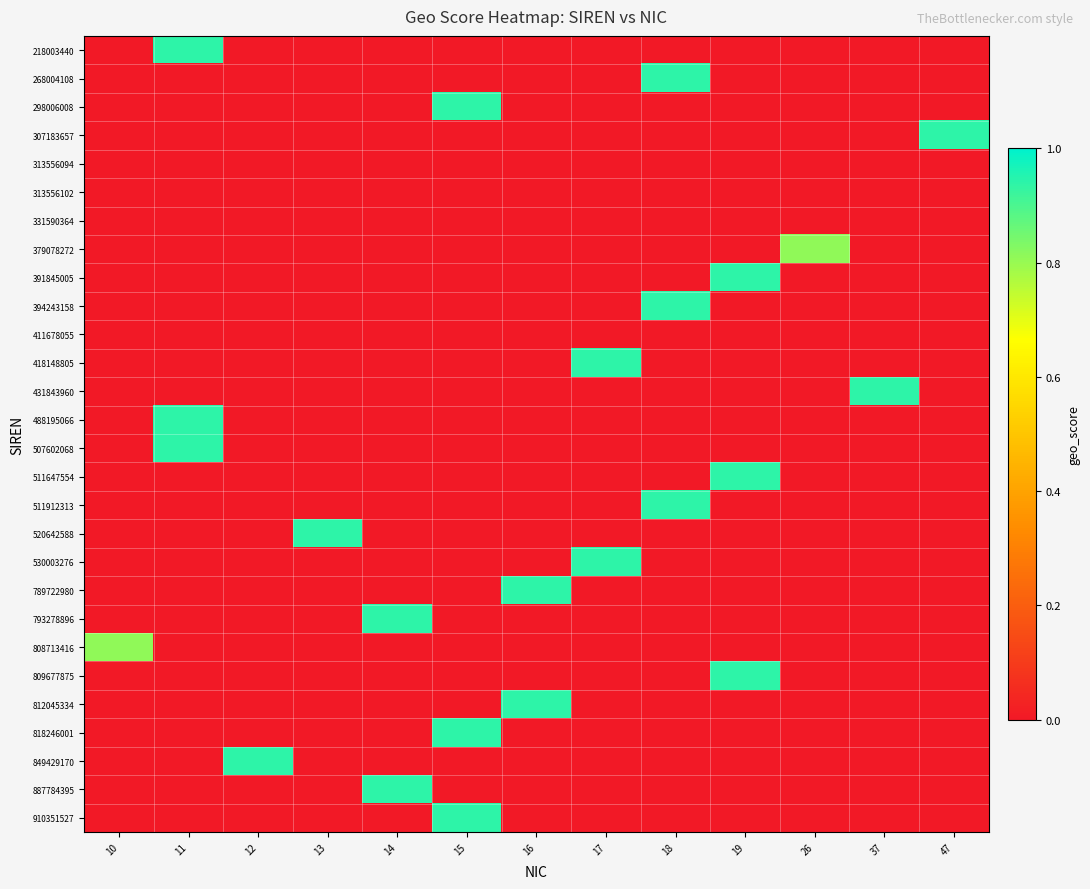

Rank the series by their maximum value, from lowest to highest.

313556094, 313556102, 331590364, 411678055, 379078272, 808713416, 218003440, 268004108, 298006008, 307183657, 391845005, 394243158, 418148805, 431843960, 488195066, 507602068, 511647554, 511912313, 520642588, 530003276, 789722980, 793278896, 809677875, 812045334, 818246001, 849429170, 887784395, 910351527